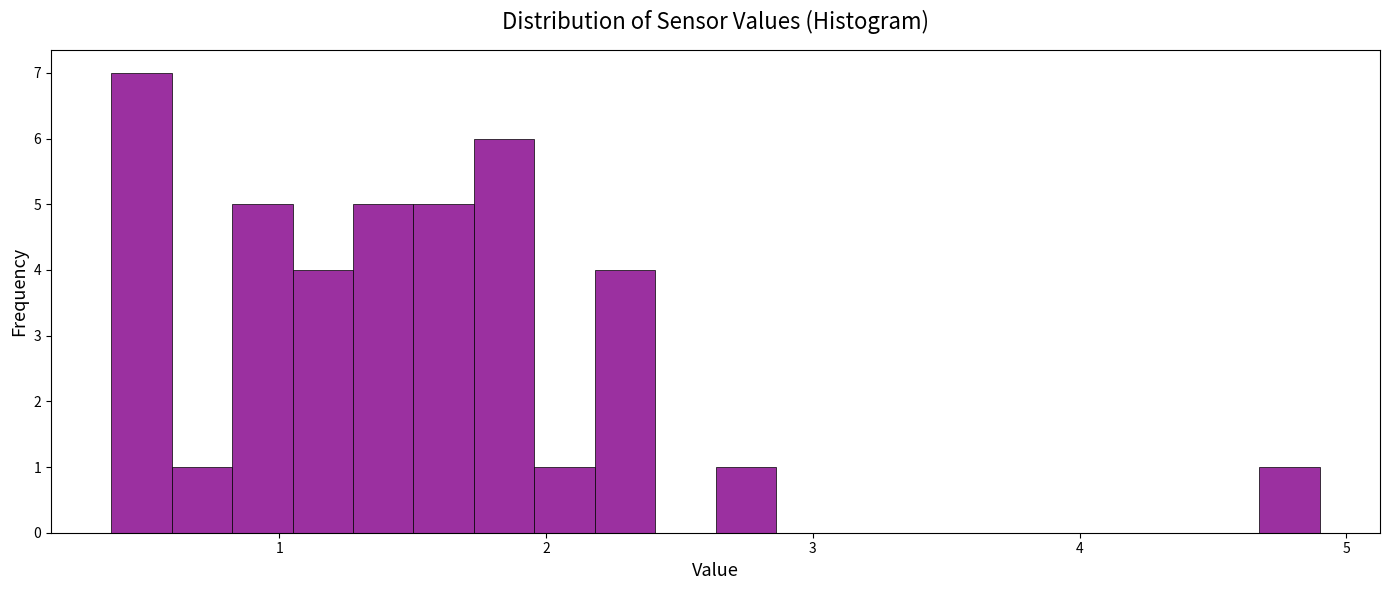

Read against the x-axis, roughly where is the centre of the tallest bar?

0.5